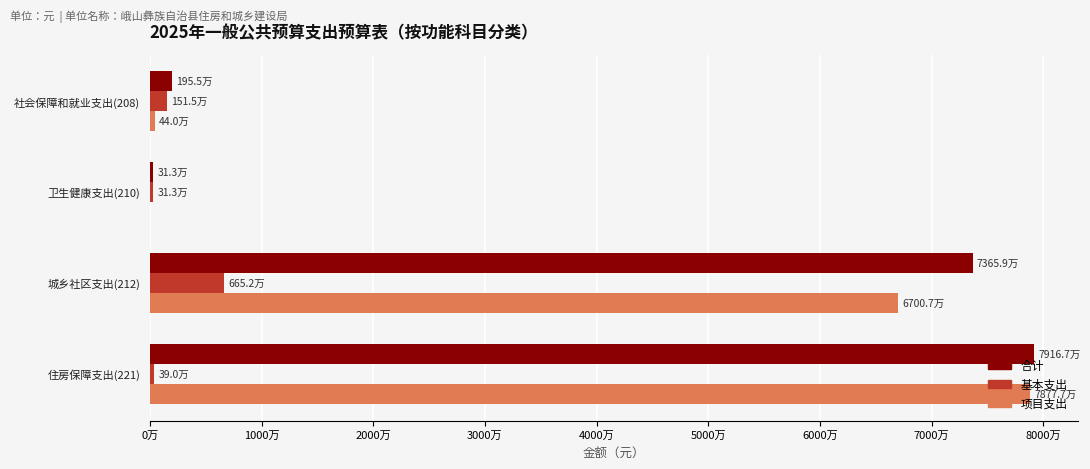

Reading left to right, list all the values displayed in this chart.

合计: 1954524.8	312649.0	73659146.3	79166516.2
基本支出: 1514568.4	312649.0	6651653.3	389892.0
项目支出: 439956.4	0.0	67007493.0	78776624.2